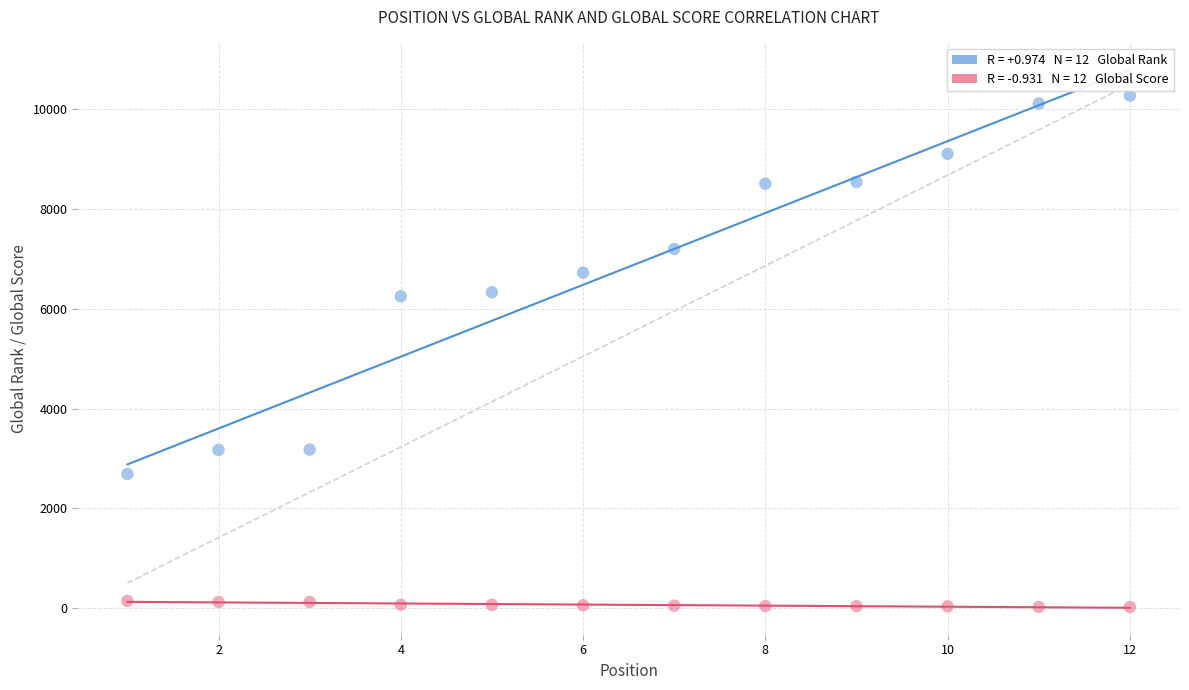

Across all data points, what is the range of X values (max minus min)?

11